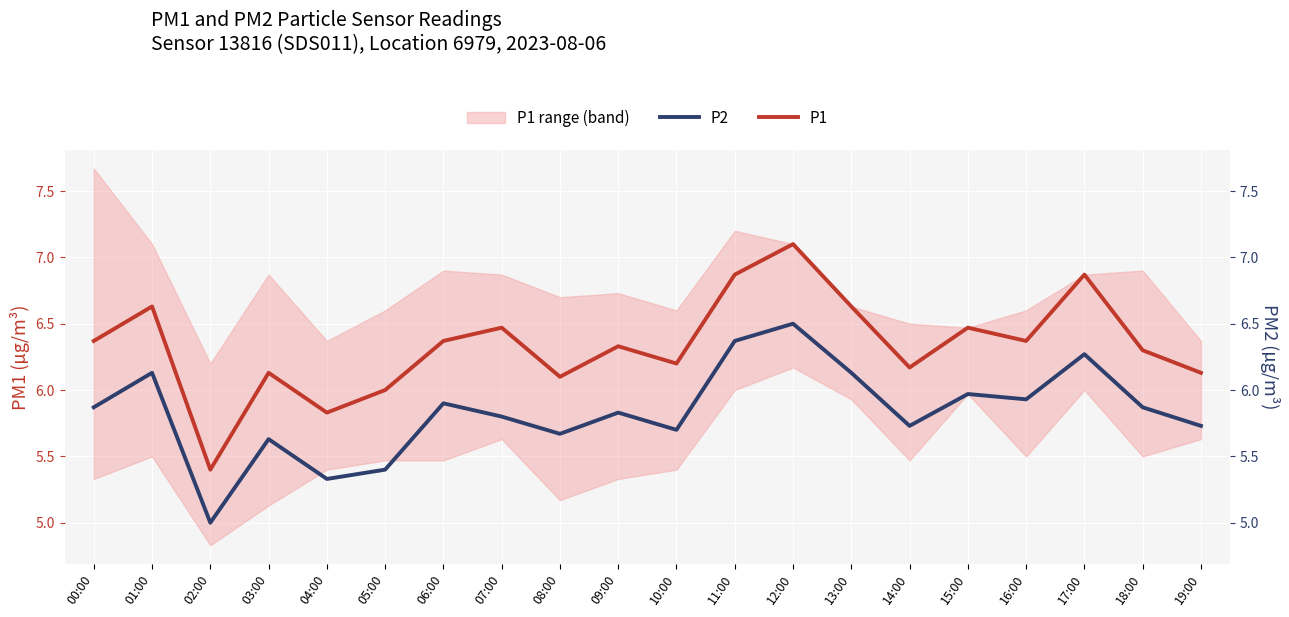

Which label corresponds to the largest value in the chart?

12:00